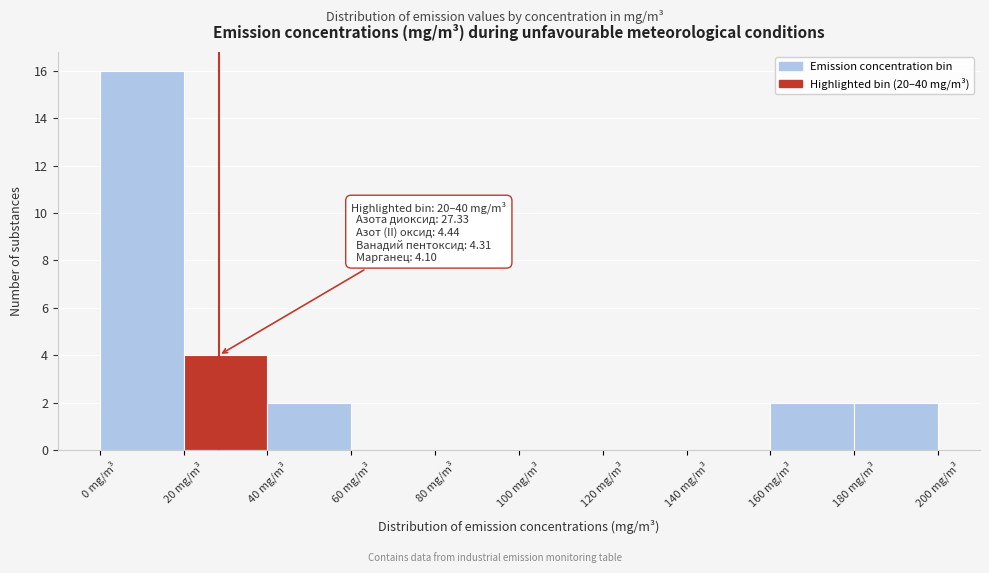

Which range on the x-axis has the tallest bar?

0 to 20